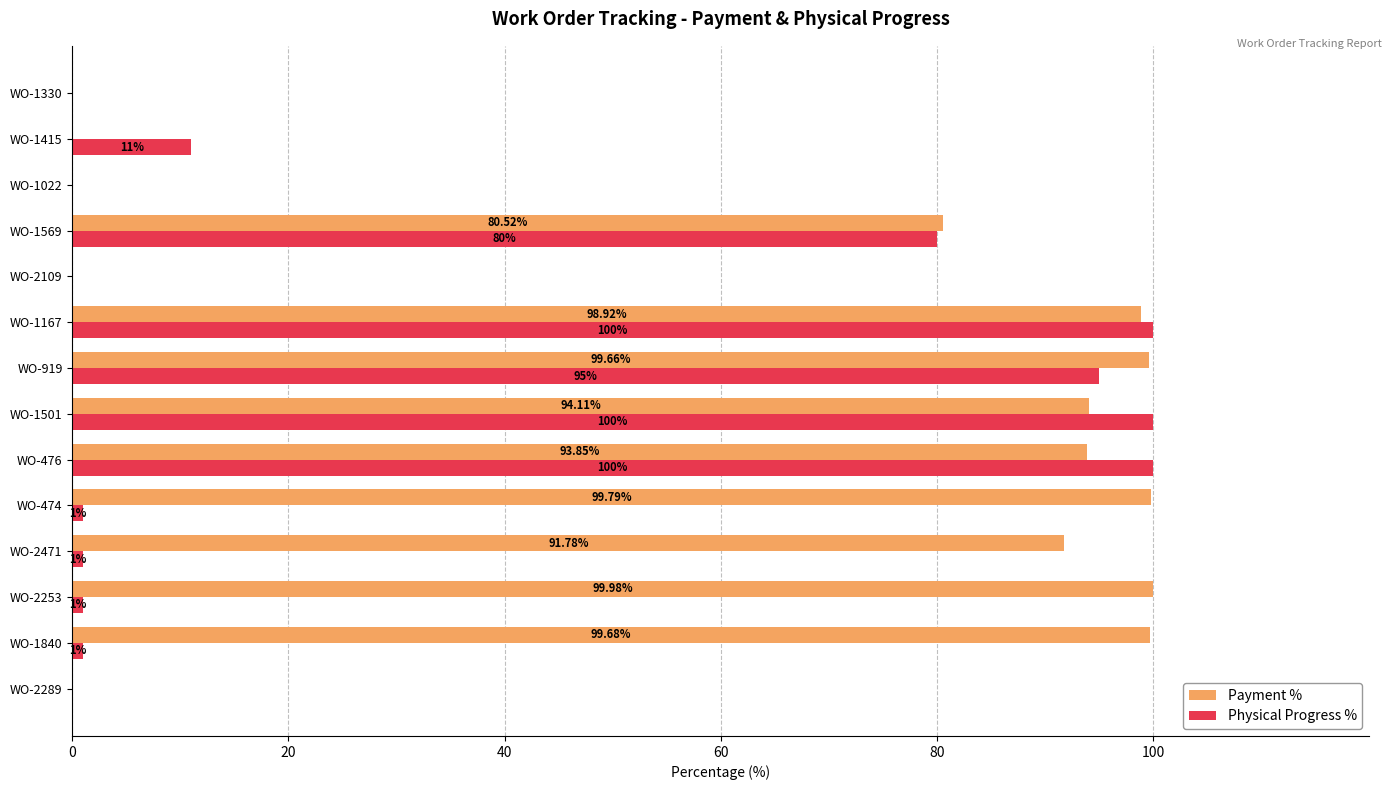

What is the sum of the Physical Progress % values at WO-2289 and WO-2253?

1.0